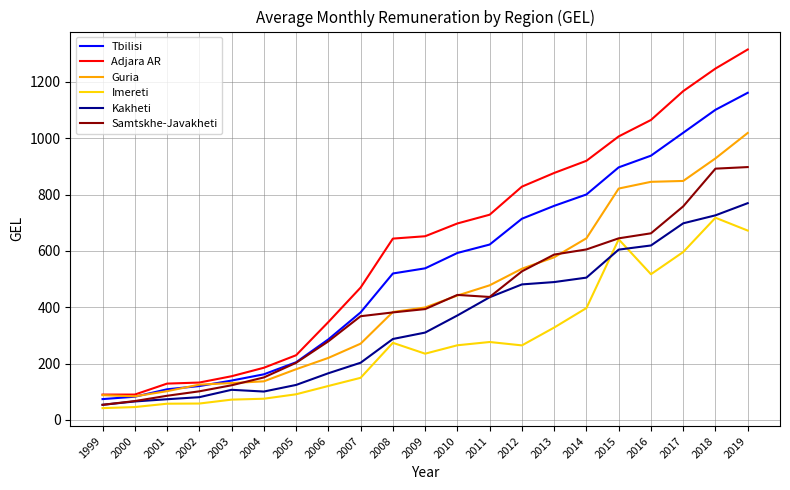

What is the maximum value for Imereti?

717.8